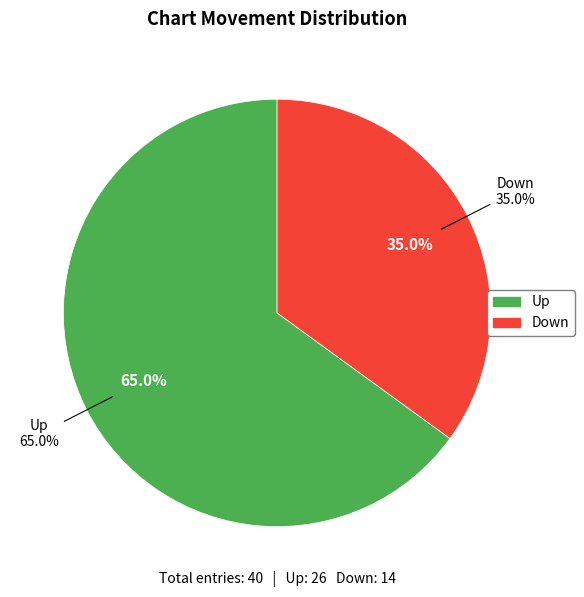

Count the number of slices in the pie.

2